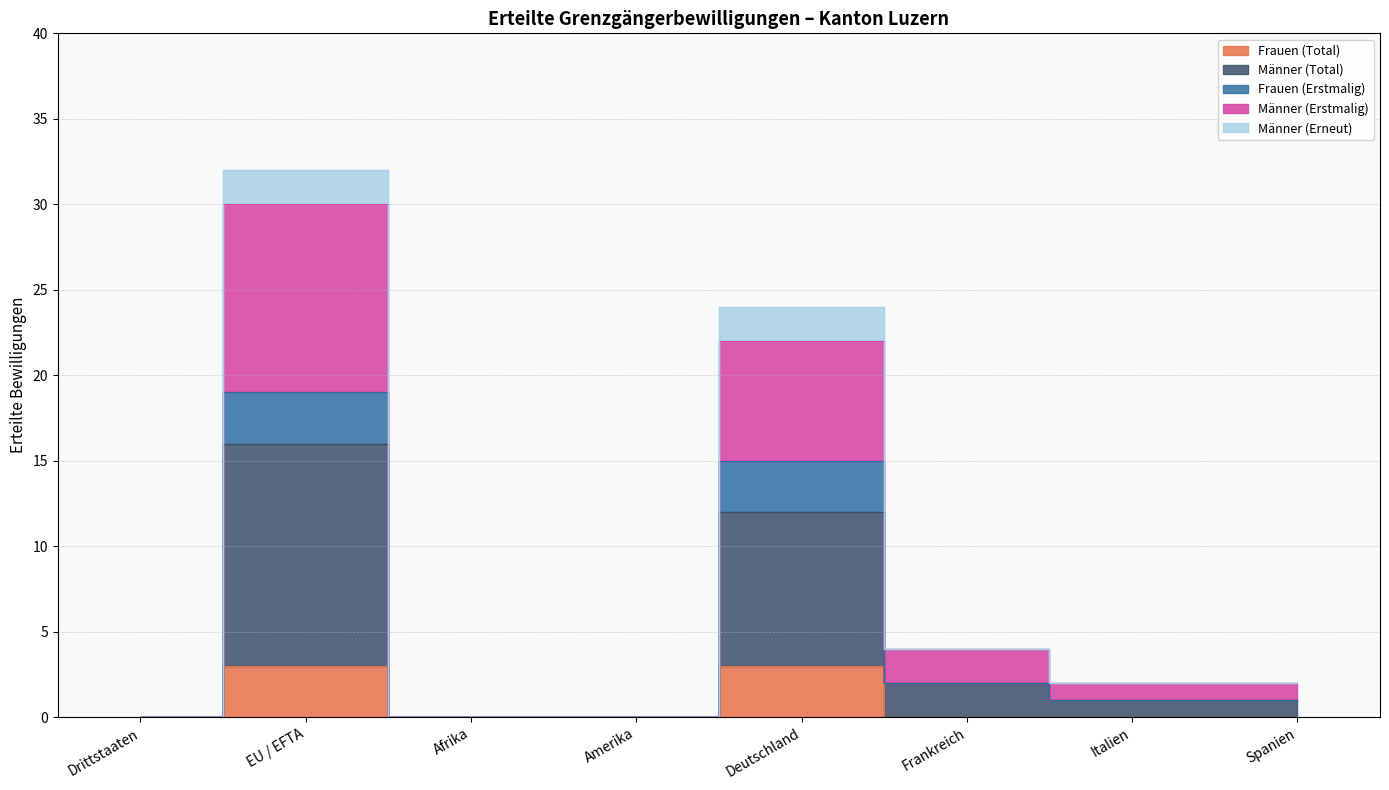

True or false: Frauen (Total) and Frauen (Erstmalig) intersect in this chart.

False